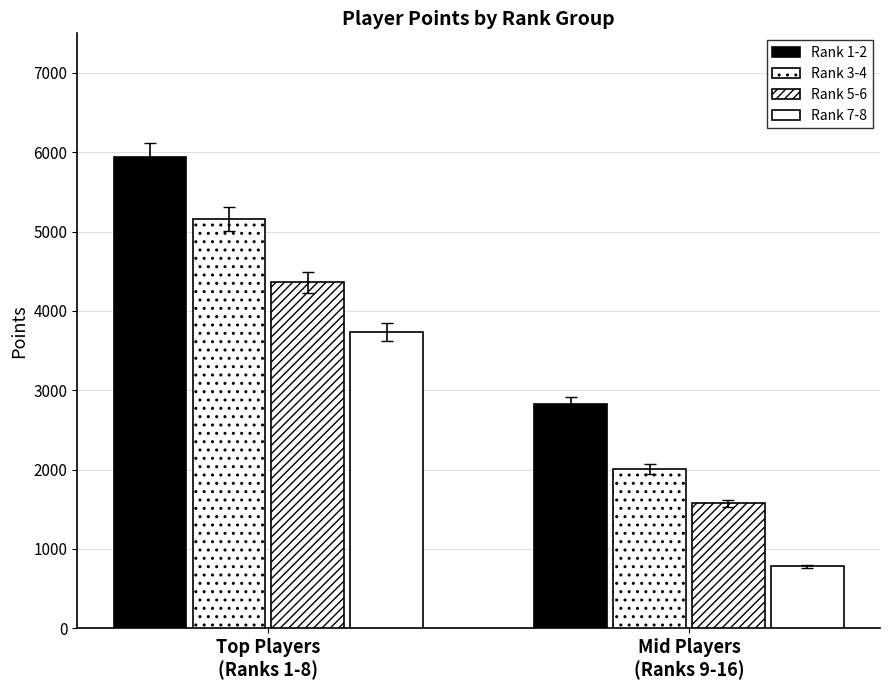

How many groups of bars are there?

2